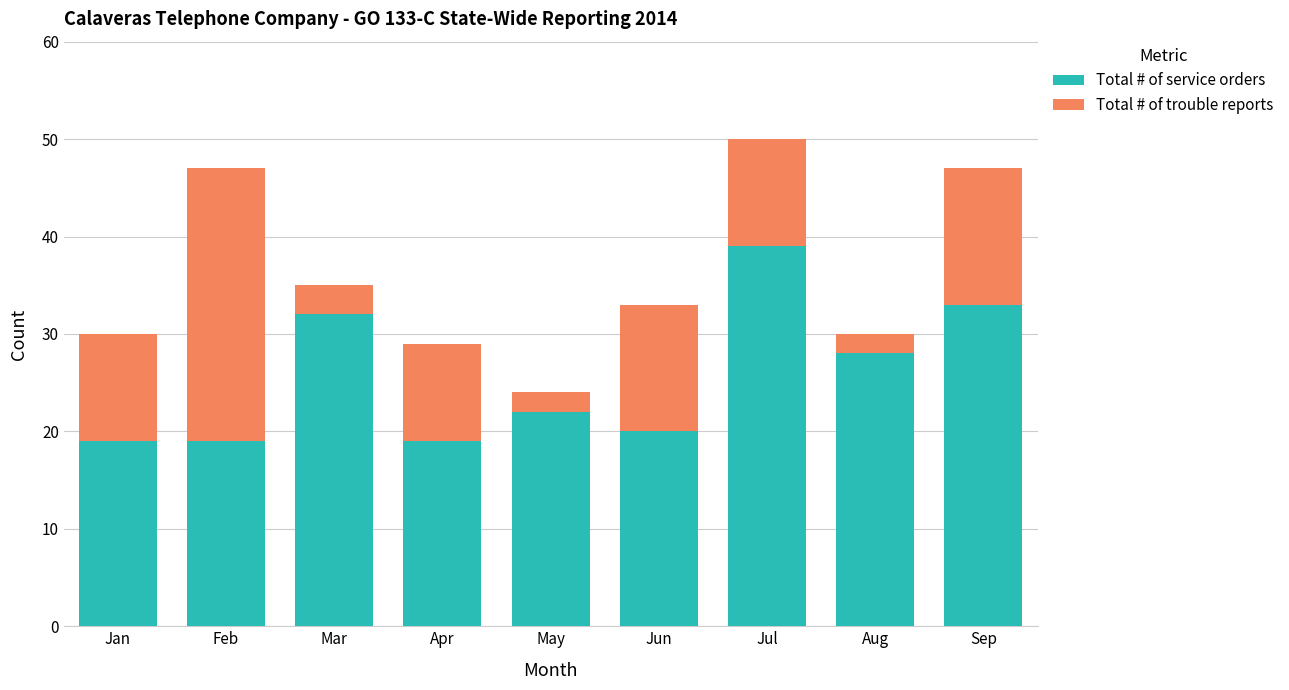

The Total # of service orders series shows 10 at Feb. True or false?

False